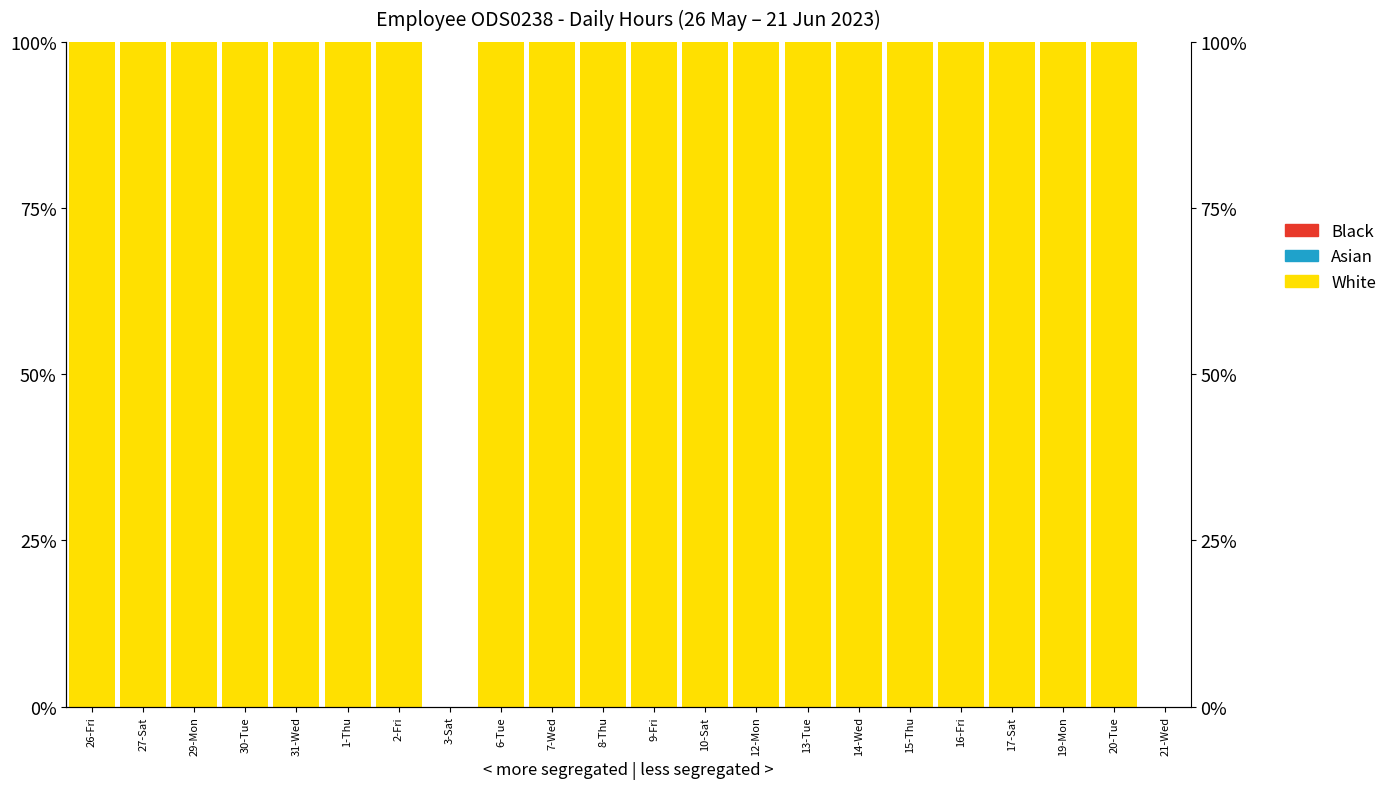

Are the bars horizontal?

No